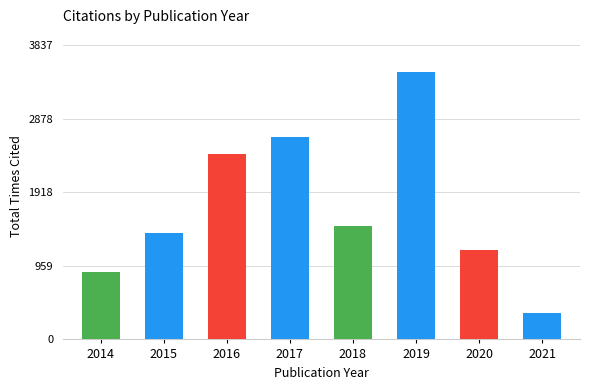

What is the difference between the maximum and second lowest values?

2606